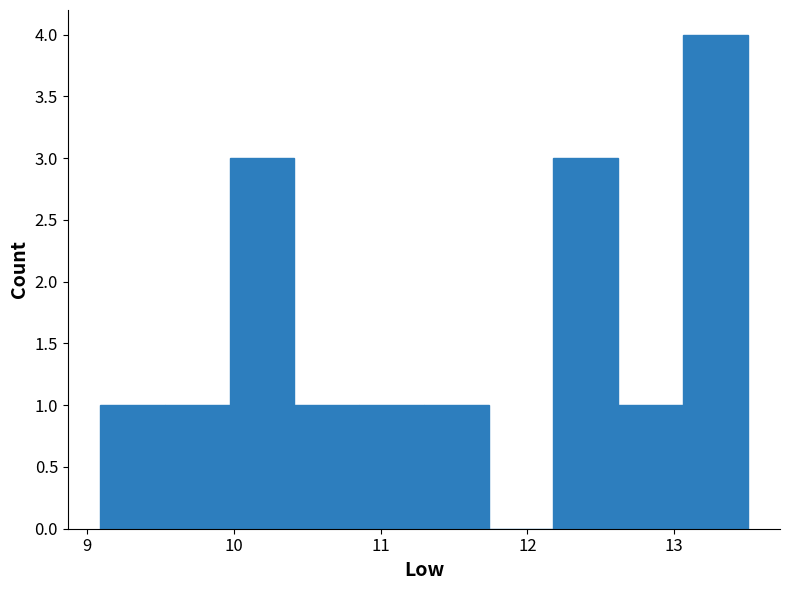

What is the height of the bar covering 13.1 to 13.5 on the x-axis? Neither the bar edges nor the heights are printed on the chart, so give them approximately, as read against the axes.

4